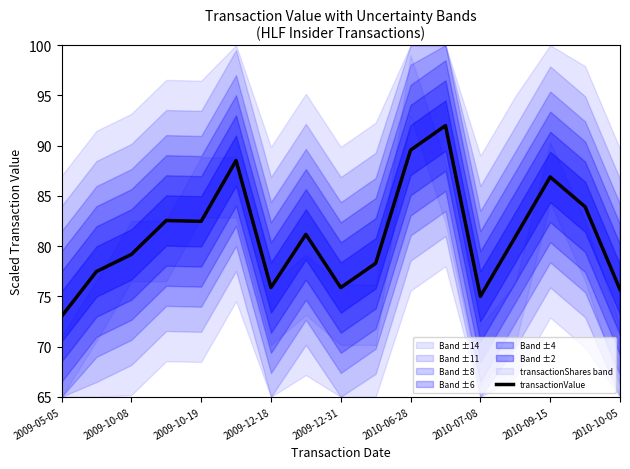

What is the sum of all values?

1378.3